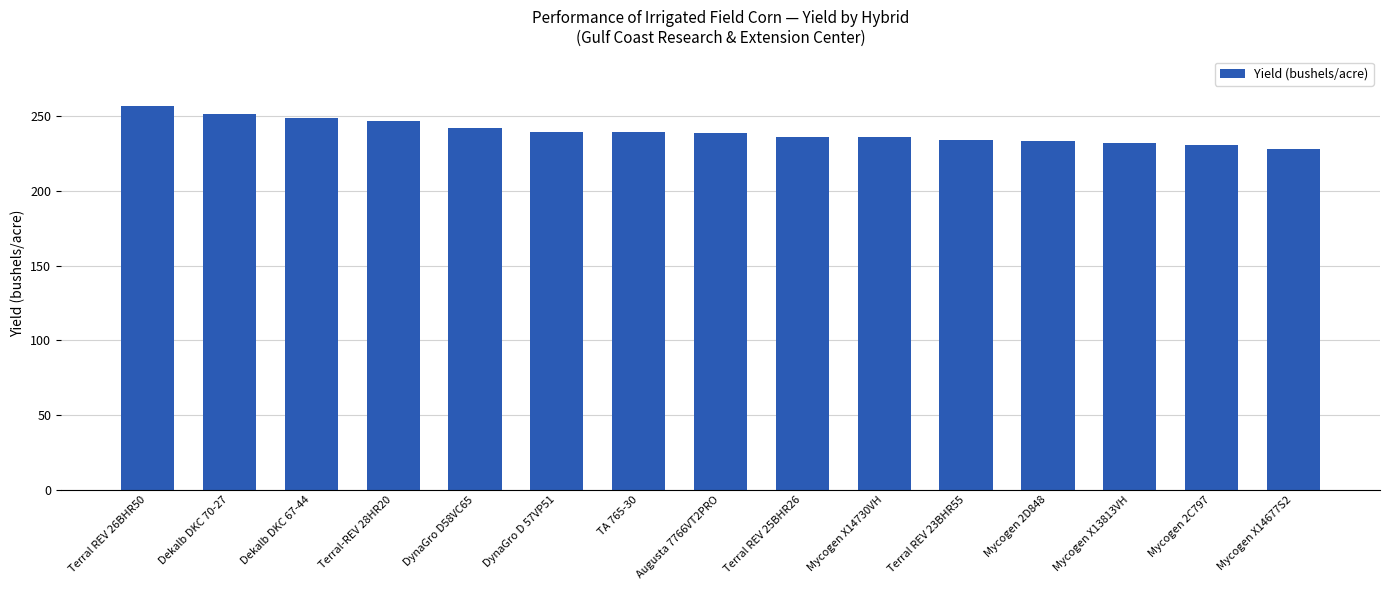

The value at DynaGro D 57VP51 is 394.3. True or false?

False